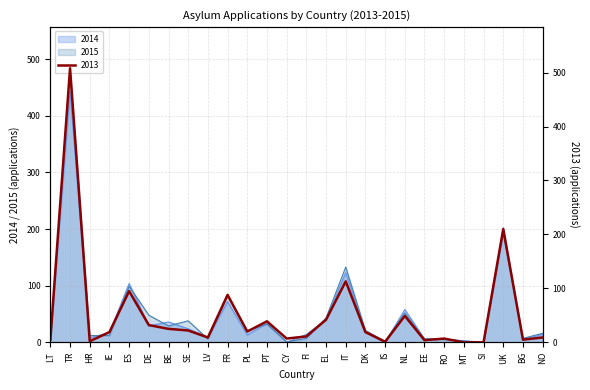

Where do 2015 and 2013 first cross each other?

TR and HR